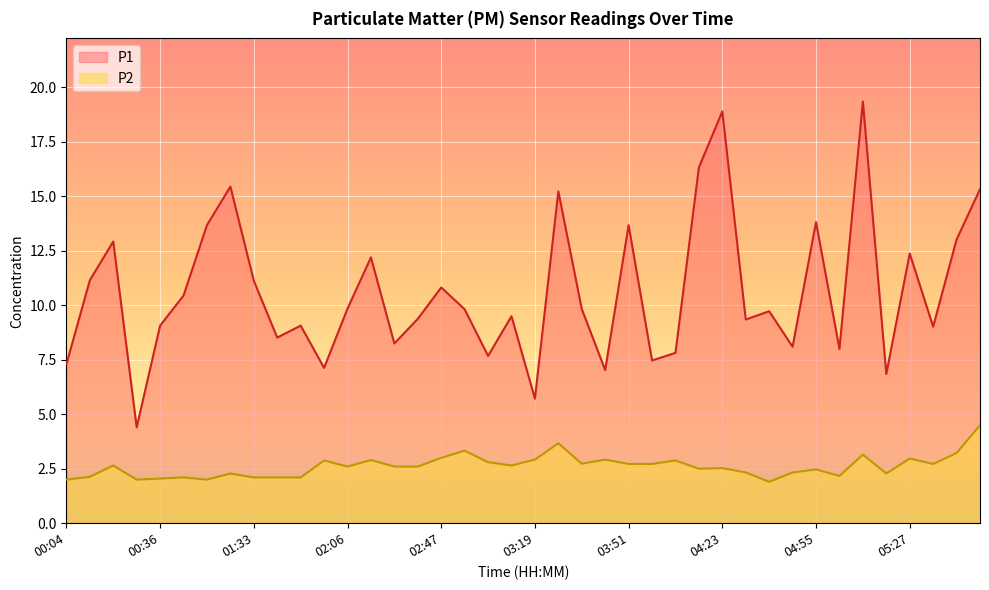

At which label is P1 closest to 11?

01:33